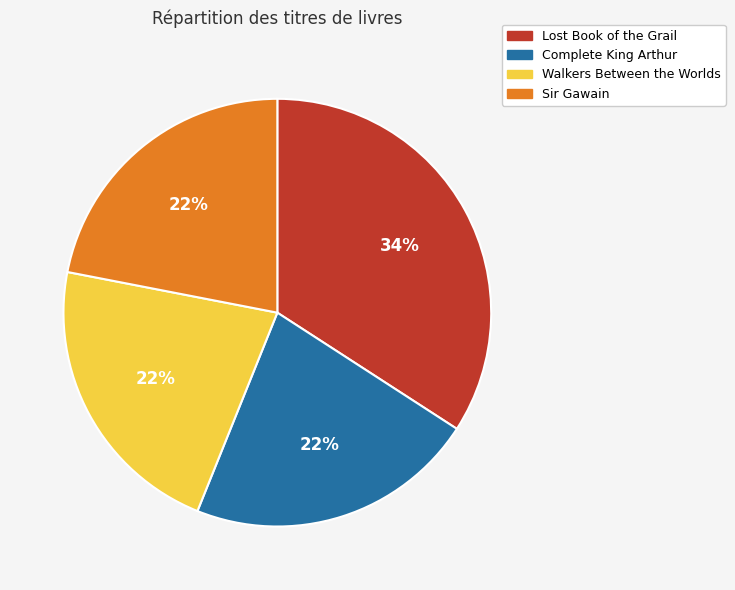

What percentage is the Walkers Between the Worlds slice, to the nearest percent?

22%